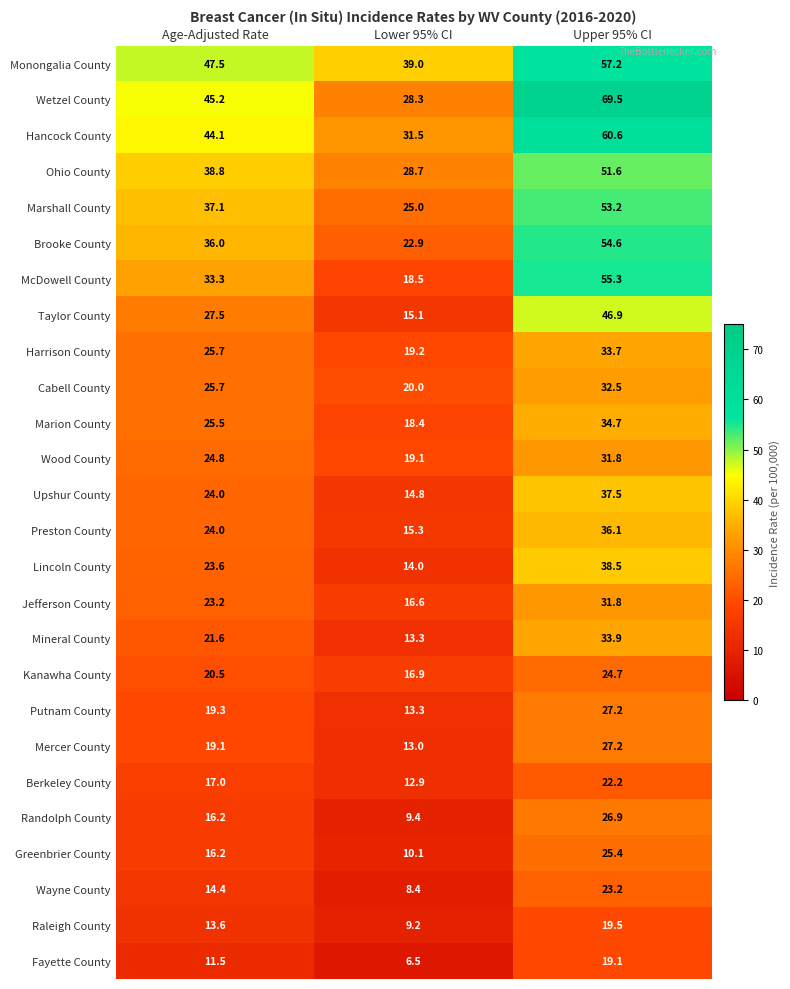

List the labels in order of Marion County value, smallest first.

Lower 95% CI, Age-Adjusted Rate, Upper 95% CI